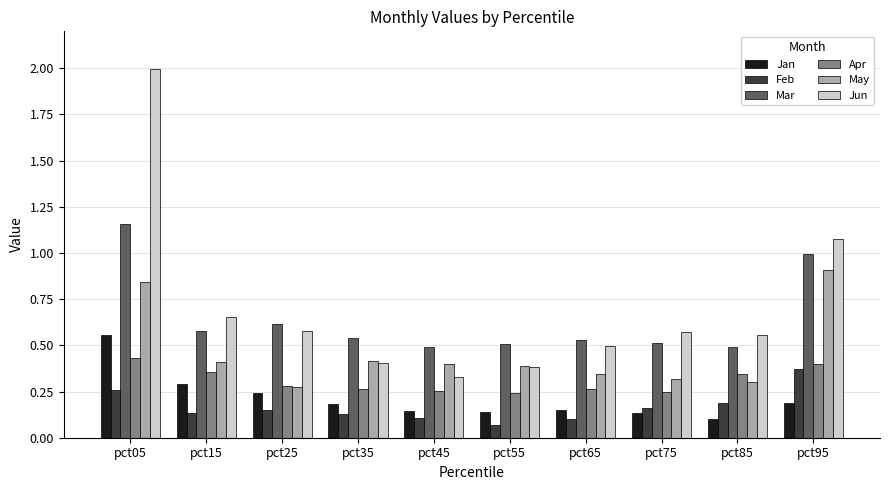

How many bars are there in each group?

6